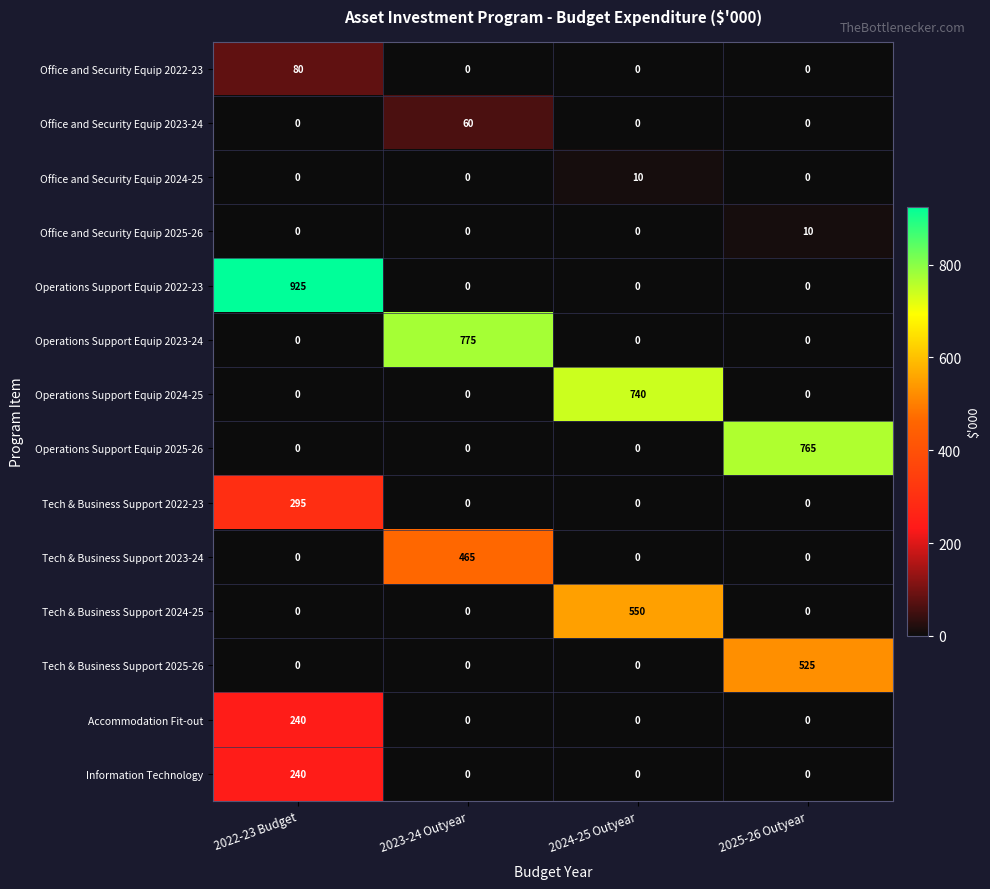

How many Operations Support Equip 2022-23 values are between 0 and 925?

4